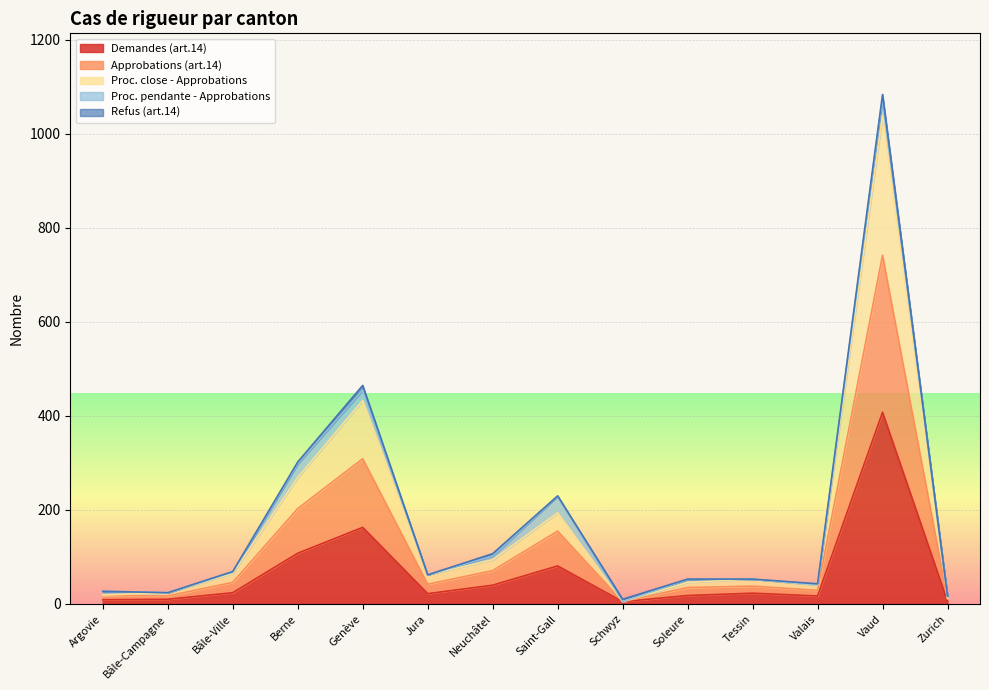

Does the chart display data point markers on the line(s)?

No